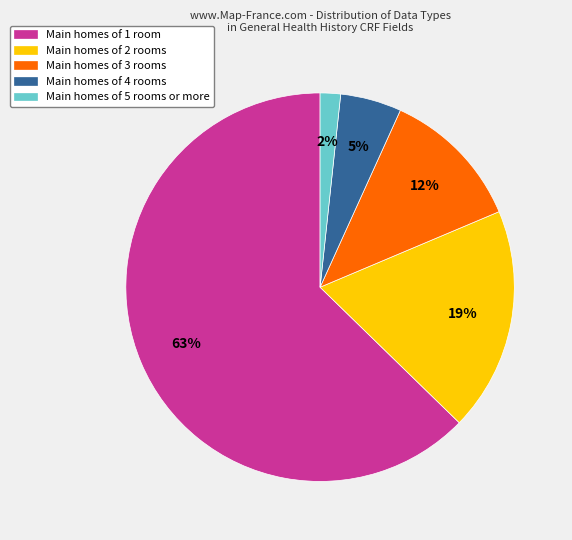

To the nearest percent, what percentage of the pie is Main homes of 2 rooms?

19%